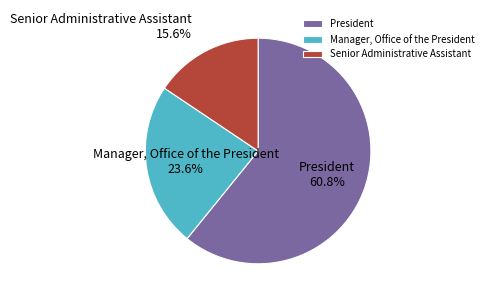

Which slice is the largest?

President